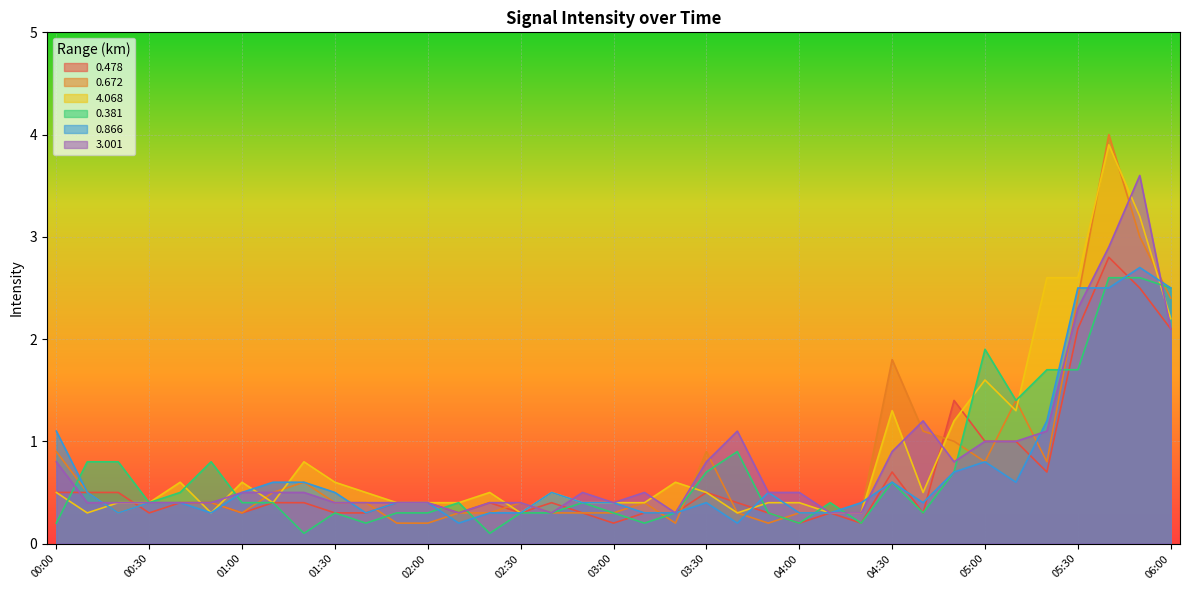

What are all the series names shown in the legend?

0.478, 0.672, 4.068, 0.381, 0.866, 3.001